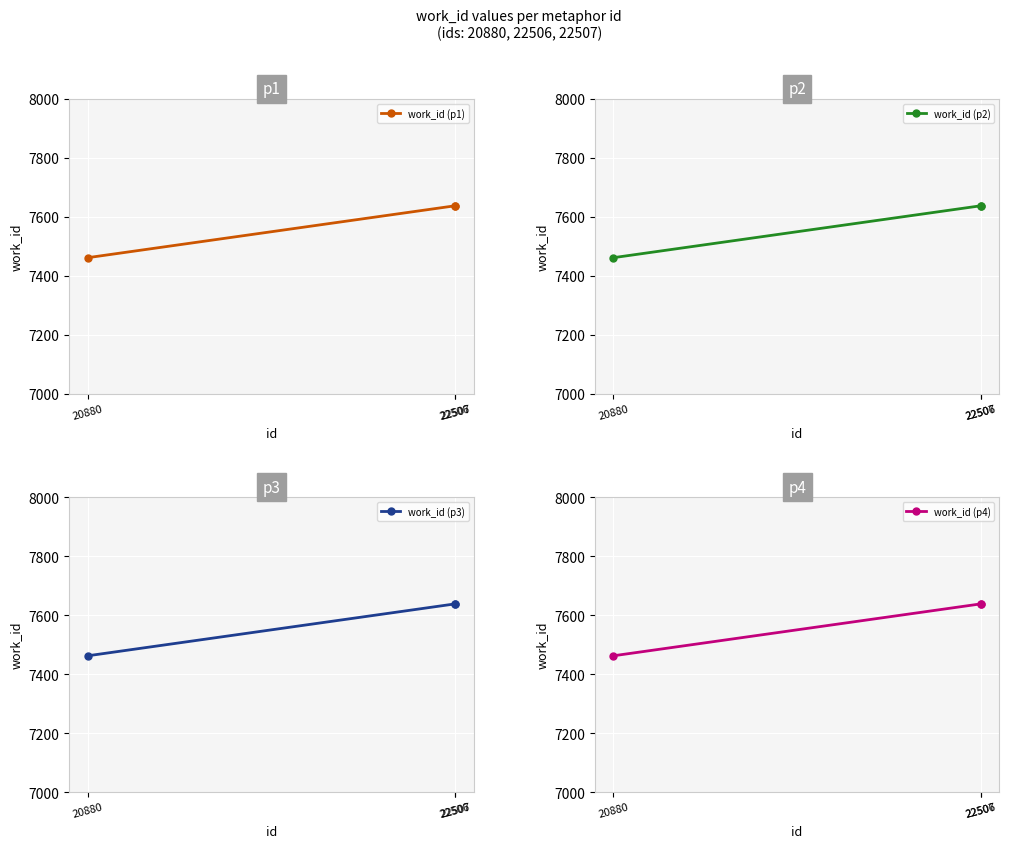

Which category has the lowest value in the work_id (p3) series?

20880